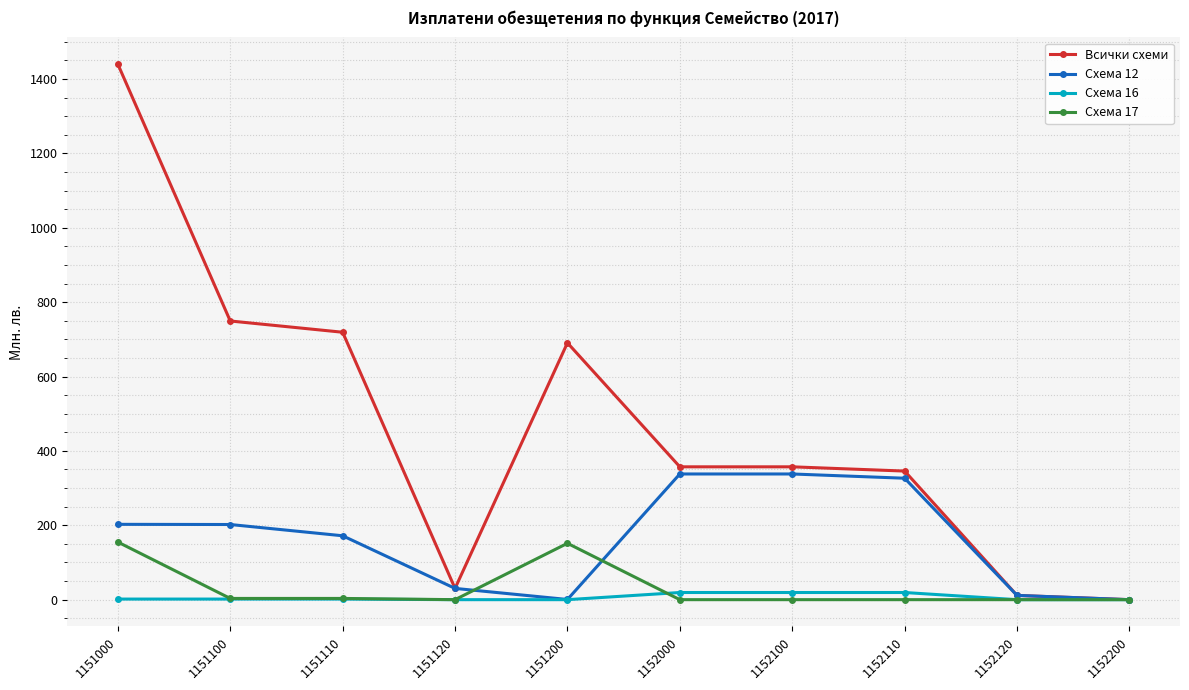

What is the sum of the Схема 12 values at 1151100 and 1152200?

202.1